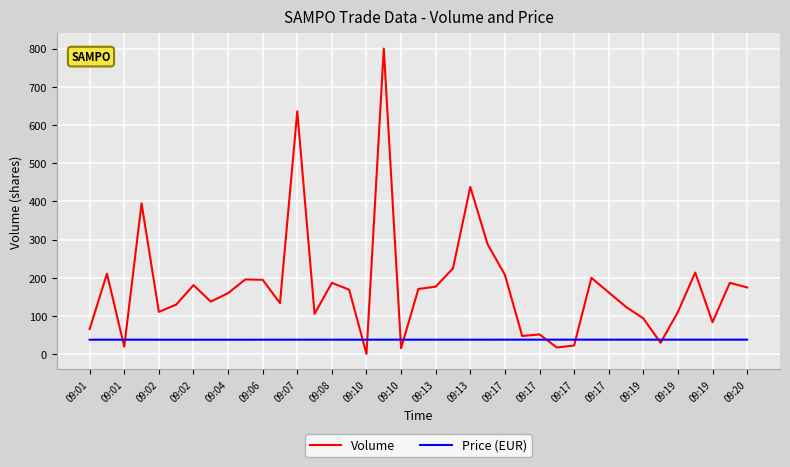

How many lines are shown in the chart?

2